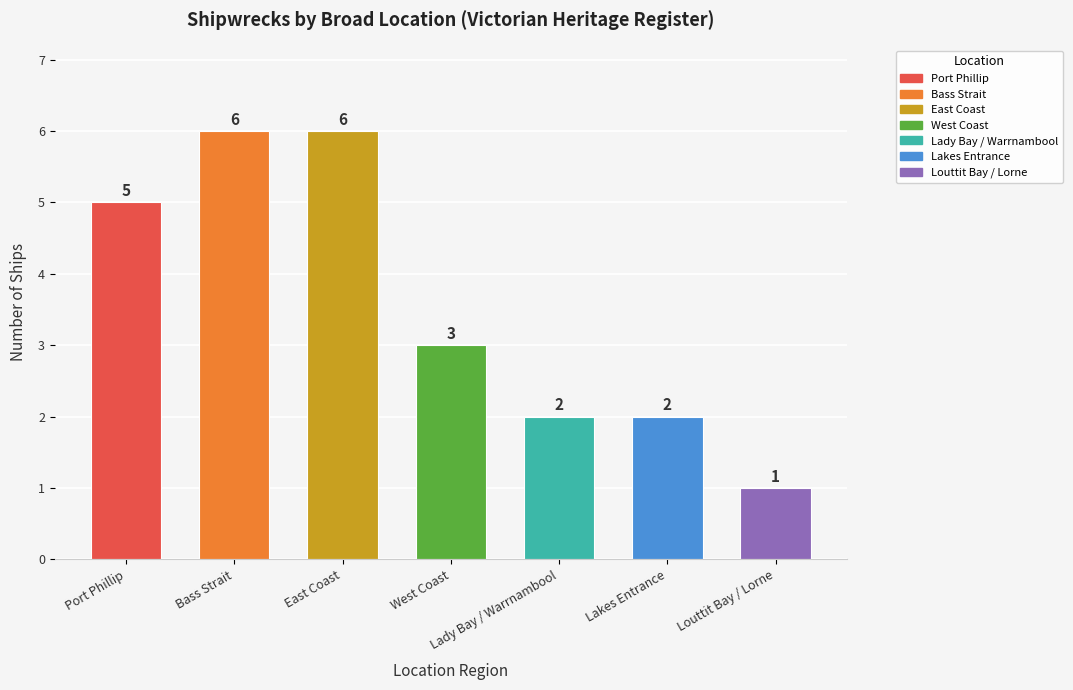

At which label does the data first exceed 3?

Port Phillip